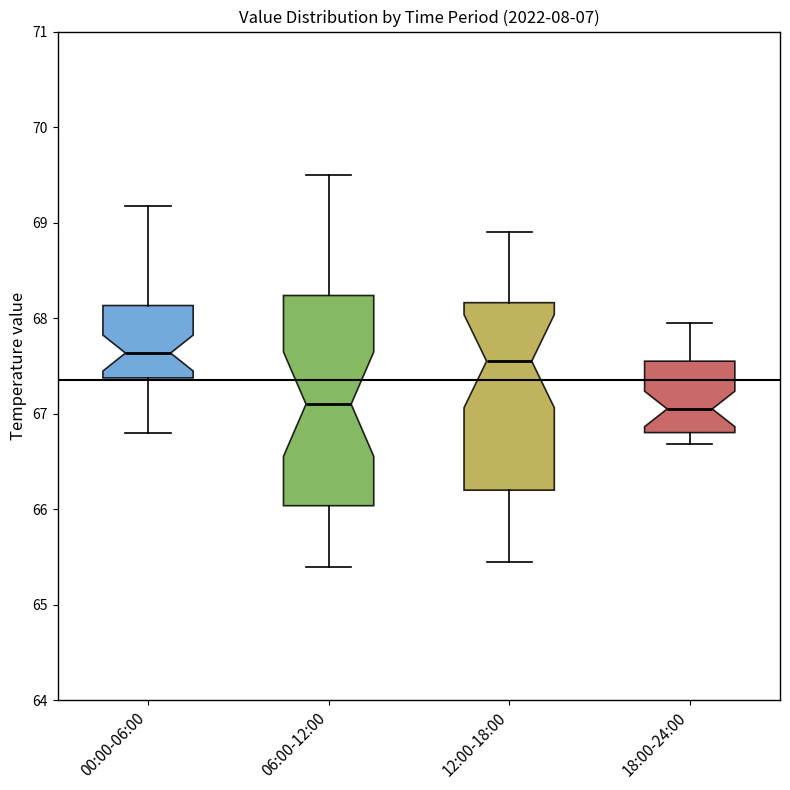

Reading left to right, transcribe this box plot: for each box, give where its median line is, the range the box spans, and where its two whiskers end, as read against the y-axis. The values are not printed on the chart, so give them approximately, as read against the axis.

00:00-06:00: median 67.6, box 67.4 to 68.1, whiskers 66.8 to 69.2
06:00-12:00: median 67.1, box 66.0 to 68.2, whiskers 65.4 to 69.5
12:00-18:00: median 67.6, box 66.2 to 68.2, whiskers 65.5 to 68.9
18:00-24:00: median 67.1, box 66.8 to 67.6, whiskers 66.7 to 68.0